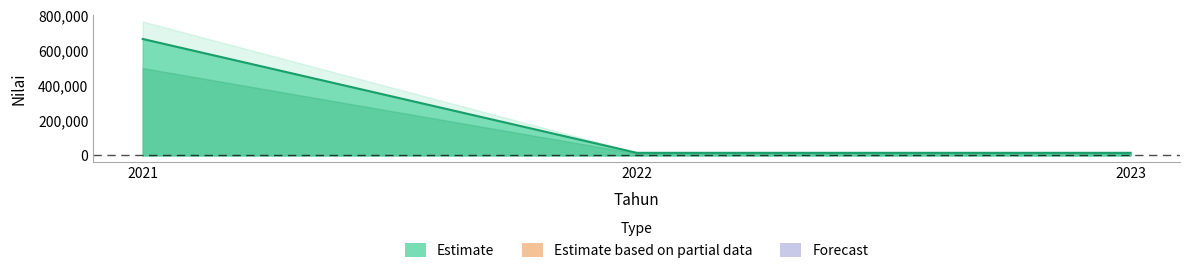

True or false: the data shows 26311 at 2023.

False